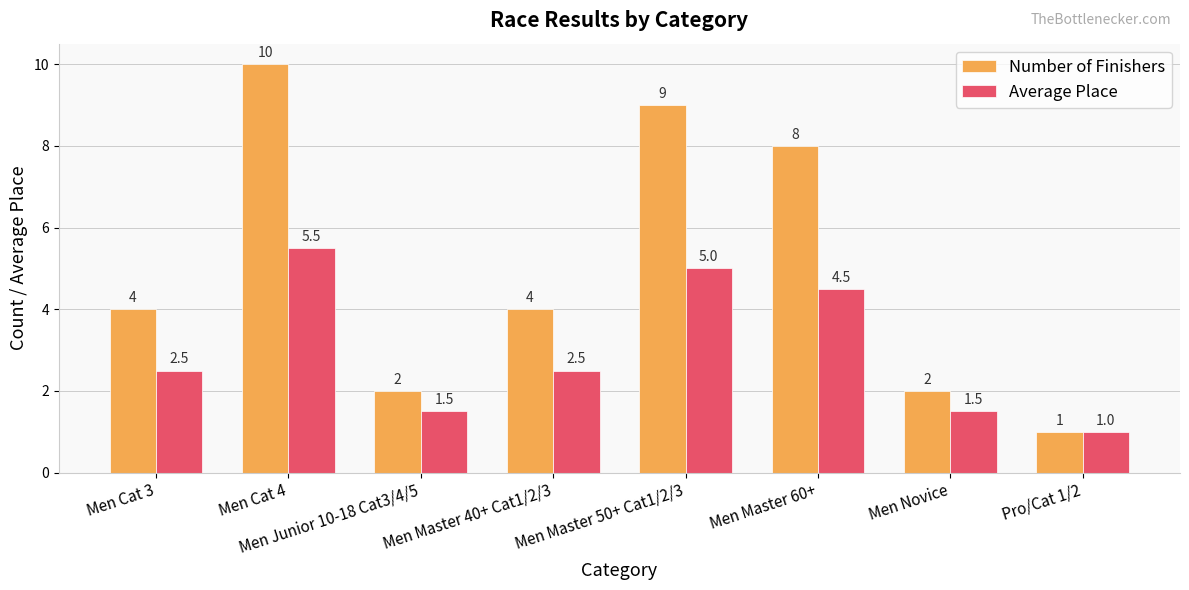

Is it true that Average Place equals 4.5 at Men Master 60+?

True